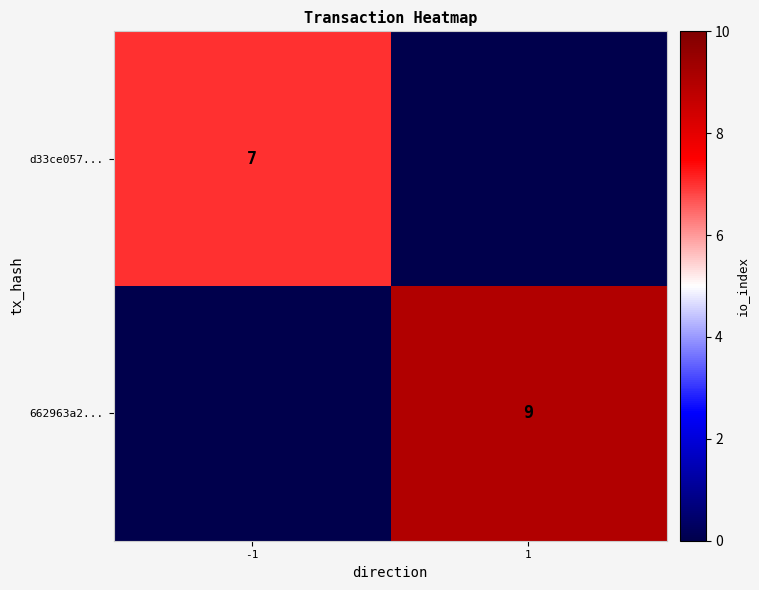

True or false: d33ce057... has a value of 4 at -1.

False